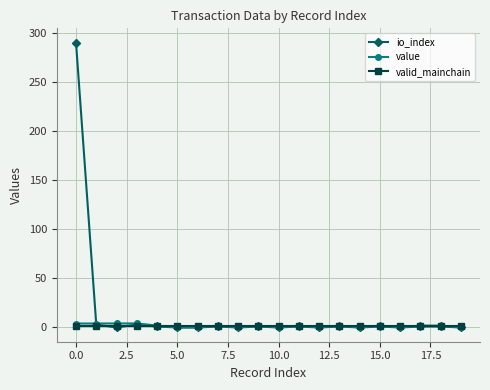

True or false: value has more than 0 interior local peaks.

True